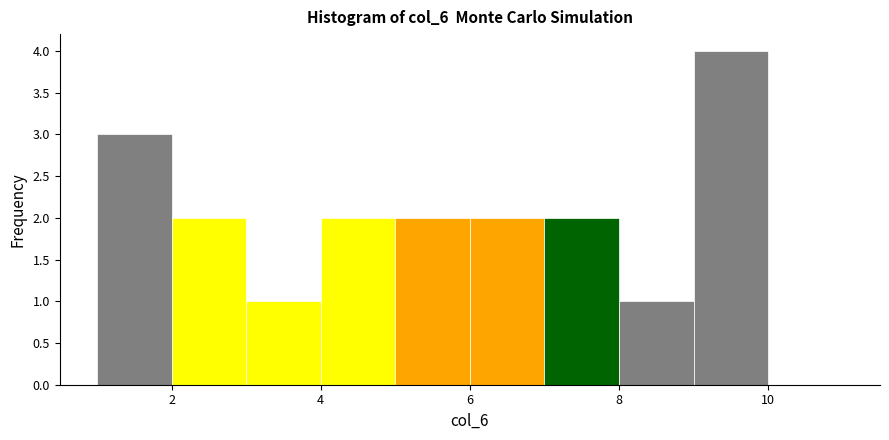

How tall is the bar that spans 5 to 6 on the x-axis? The values are not printed on the chart, so give them approximately, as read against the axis.

2